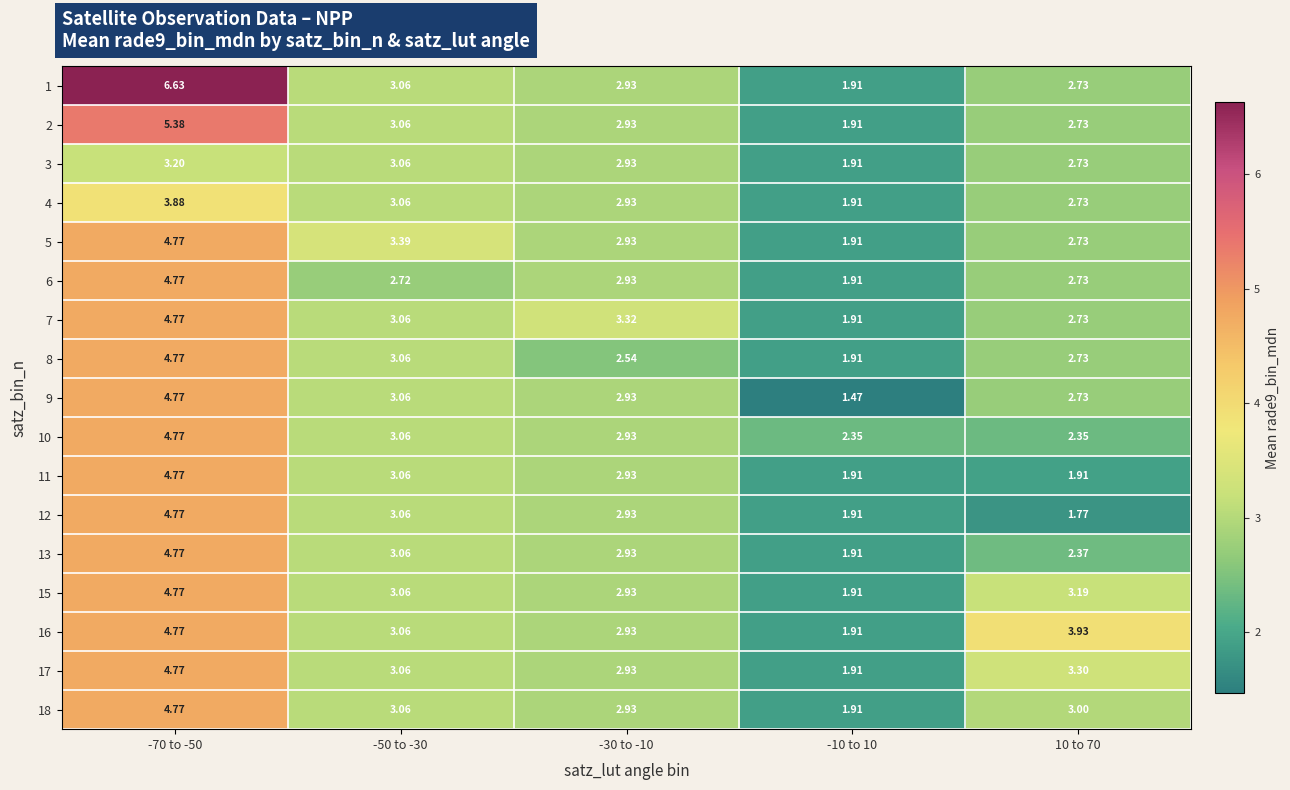

What is the total value across all series at -10 to 10?

32.5